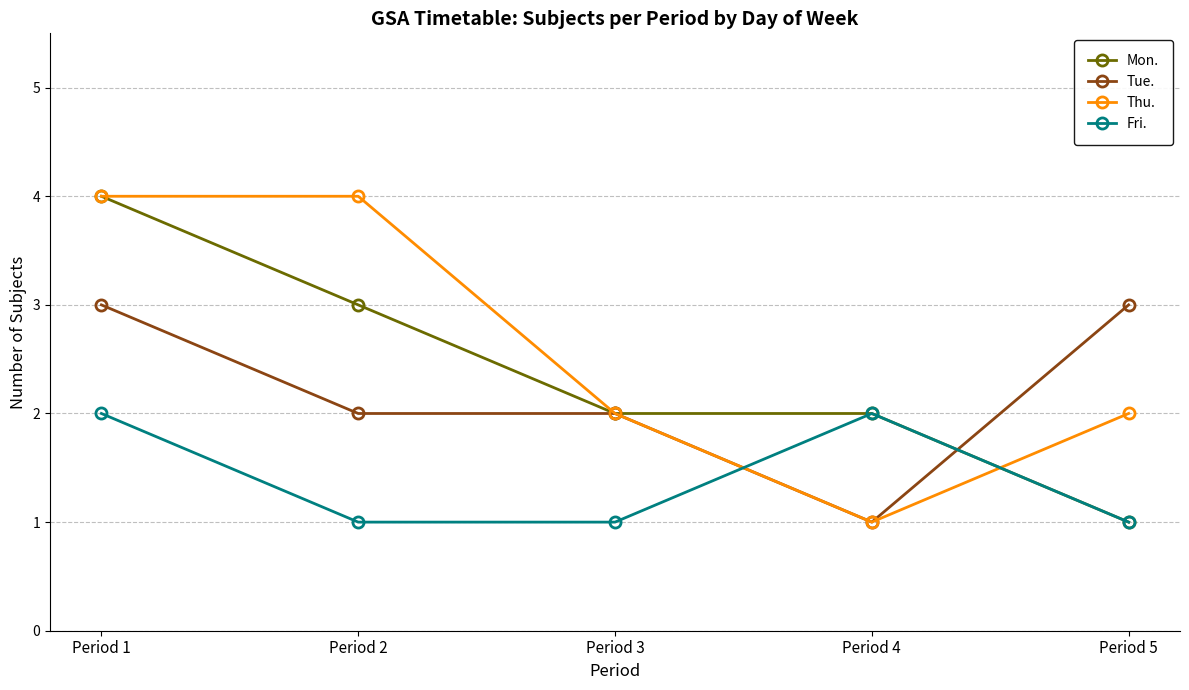

At which category does Fri. reach its first local peak?

Period 4